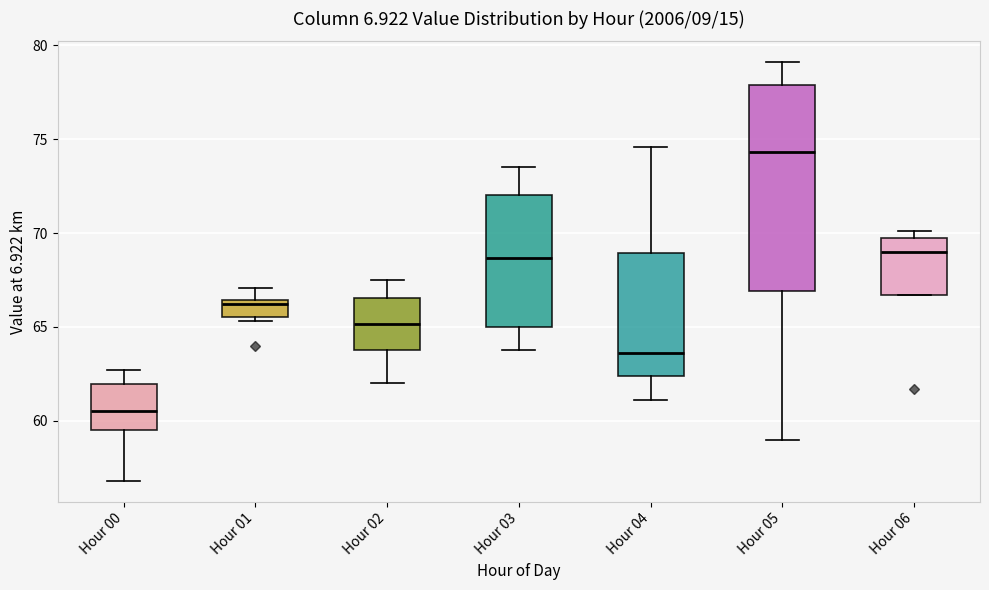

Reading left to right, transcribe this box plot: for each box, give where its median line is, the range the box spans, and where its two whiskers end, as read against the y-axis. The values are not printed on the chart, so give them approximately, as read against the axis.

Hour 00: median 60.5, box 59.5 to 62.0, whiskers 57.0 to 62.5
Hour 01: median 66.5 (just below the box's upper edge), box 65.5 to 66.5, whiskers 65.5 (just below the box's lower edge) to 67.0
Hour 02: median 65.0, box 64.0 to 66.5, whiskers 62.0 to 67.5
Hour 03: median 68.5, box 65.0 to 72.0, whiskers 64.0 to 73.5
Hour 04: median 63.5, box 62.5 to 69.0, whiskers 61.0 to 74.5
Hour 05: median 74.5, box 67.0 to 78.0, whiskers 59.0 to 79.0
Hour 06: median 69.0, box 66.5 to 69.5, whiskers 66.5 to 70.0